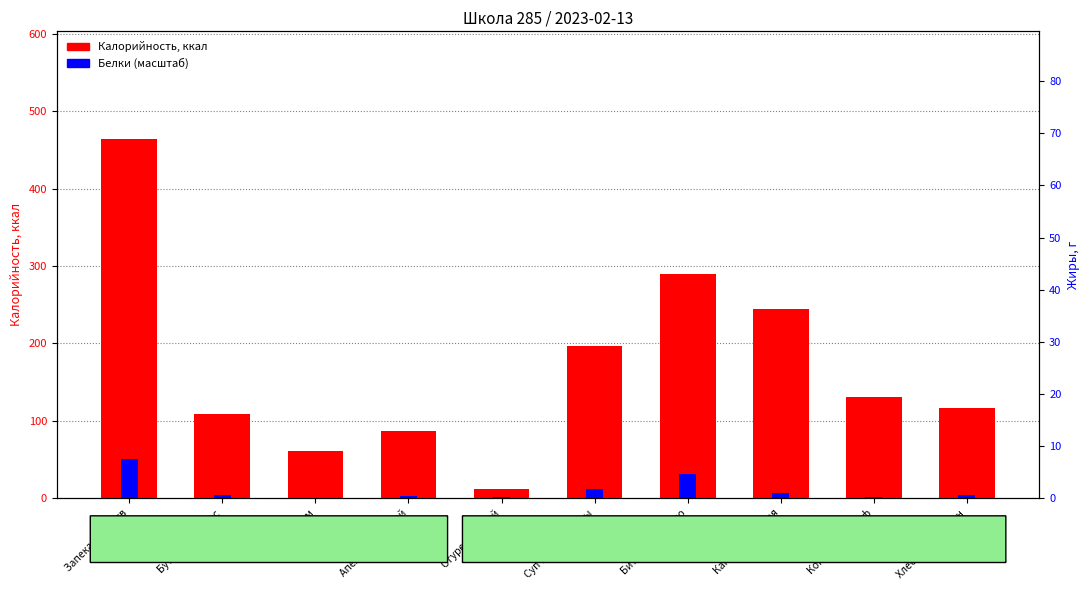

Does the chart contain any negative values?

No